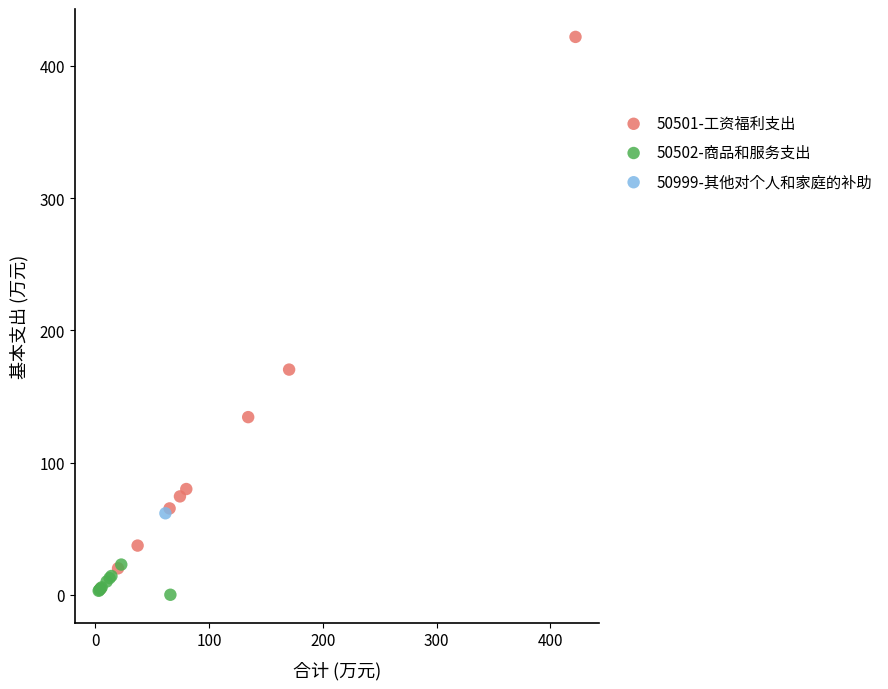

What are all the series names shown in the legend?

50501-工资福利支出, 50502-商品和服务支出, 50999-其他对个人和家庭的补助